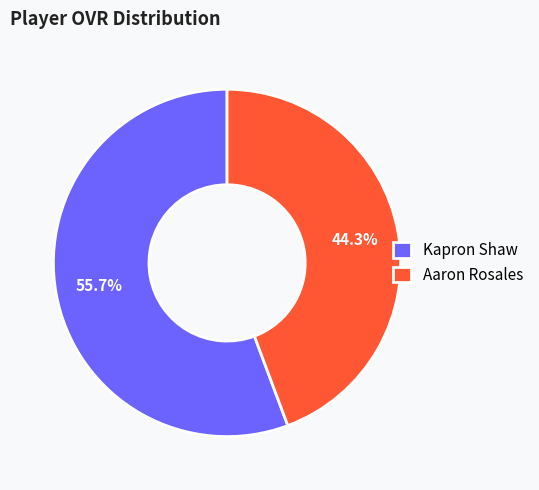

What portion of the pie excludes Aaron Rosales?

55.7%